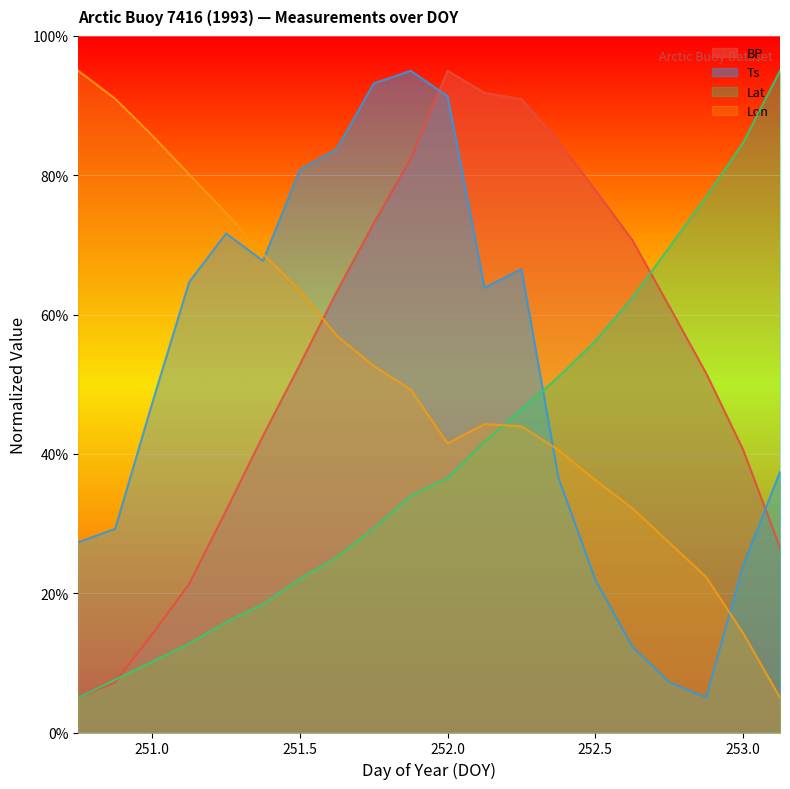

Reading left to right, list all the values displayed in this chart.

BP: 250.75=5.0	250.875=7.2	251.0=14.1	251.125=21.3	251.25=31.8	251.375=42.6	251.5=52.8	251.625=63.3	251.75=73.1	251.875=82.4	252.0=95.0	252.125=91.8	252.25=90.9	252.375=84.9	252.5=77.9	252.625=70.7	252.75=61.2	252.875=51.6	253.0=40.6	253.125=26.5
Ts: 250.75=27.3	250.875=29.3	251.0=47.3	251.125=64.6	251.25=71.6	251.375=67.7	251.5=80.8	251.625=83.8	251.75=93.2	251.875=95.0	252.0=91.3	252.125=63.9	252.25=66.5	252.375=36.6	252.5=21.9	252.625=12.3	252.75=7.2	252.875=5.0	253.0=23.9	253.125=37.4
Lat: 250.75=5.0	250.875=7.6	251.0=10.2	251.125=12.8	251.25=15.9	251.375=18.4	251.5=22.1	251.625=25.2	251.75=29.3	251.875=34.0	252.0=36.6	252.125=41.7	252.25=46.4	252.375=51.0	252.5=56.2	252.625=62.4	252.75=69.7	252.875=76.9	253.0=84.7	253.125=95.0
Lon: 250.75=95.0	250.875=91.0	251.0=85.7	251.125=80.2	251.25=74.6	251.375=68.7	251.5=63.5	251.625=57.0	251.75=52.6	251.875=49.2	252.0=41.5	252.125=44.3	252.25=44.0	252.375=40.6	252.5=36.2	252.625=32.2	252.75=27.3	252.875=22.3	253.0=14.3	253.125=5.0